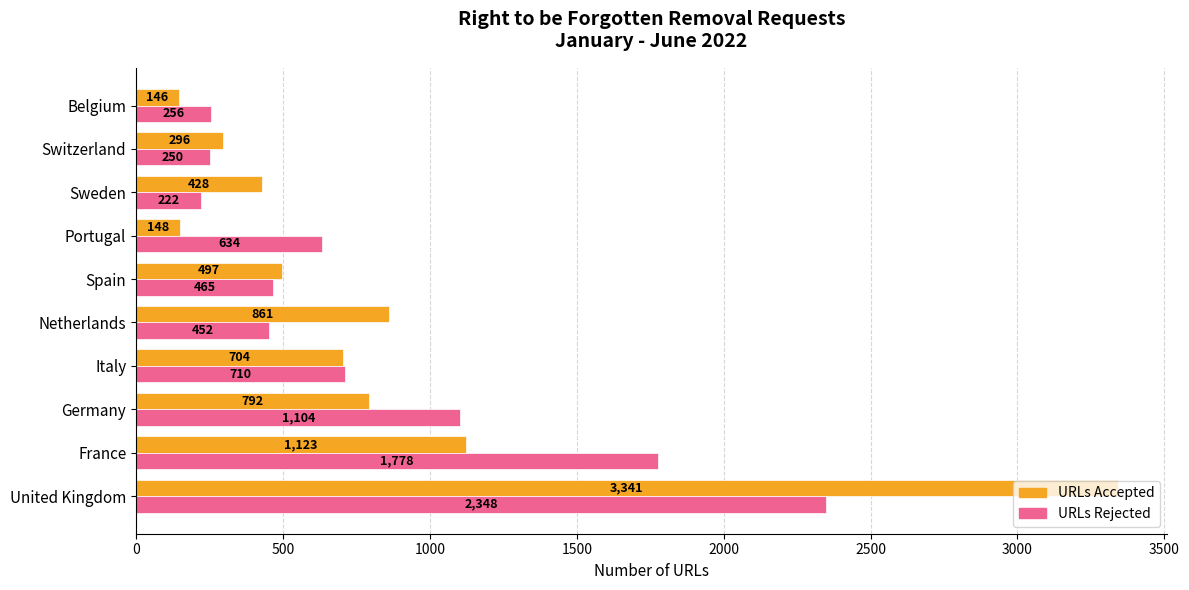

What is the minimum value shown in the chart?

146